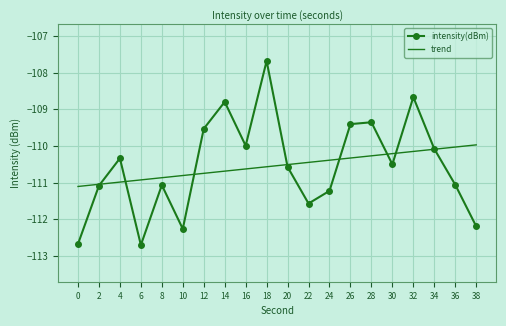

The value of intensity(dBm) at 0 is -71.3. True or false?

False